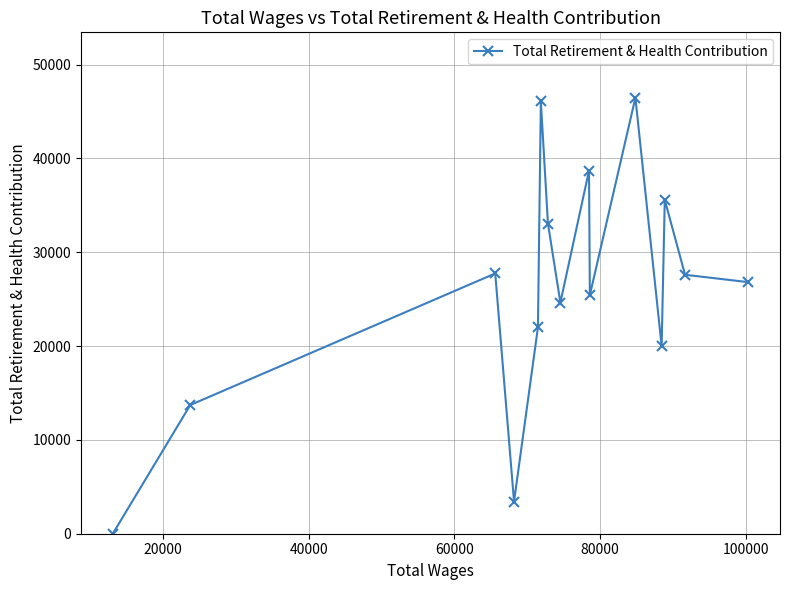

How many lines are shown in the chart?

1